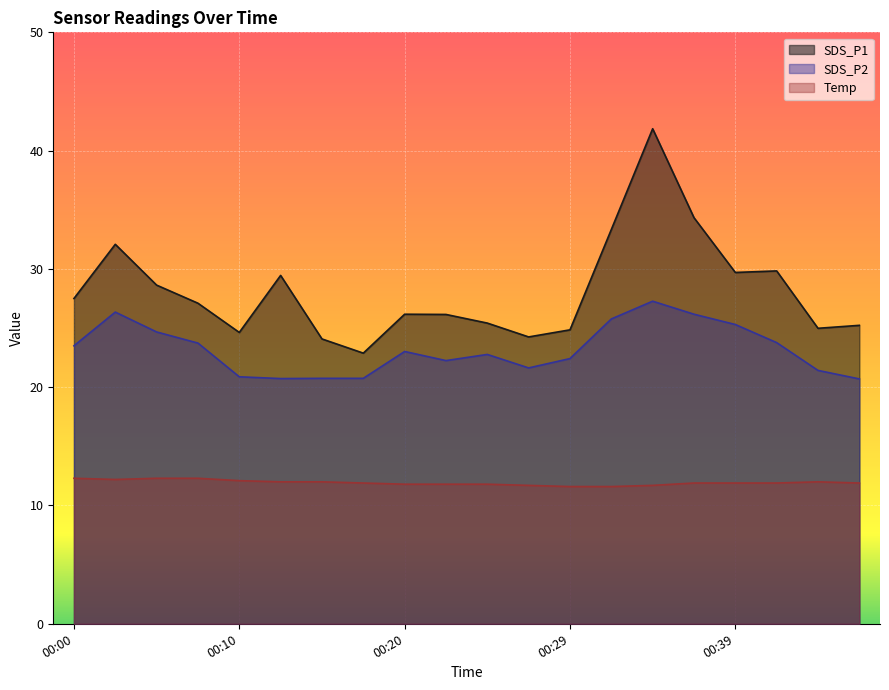

The SDS_P2 series shows 20.9 at 00:10. True or false?

True